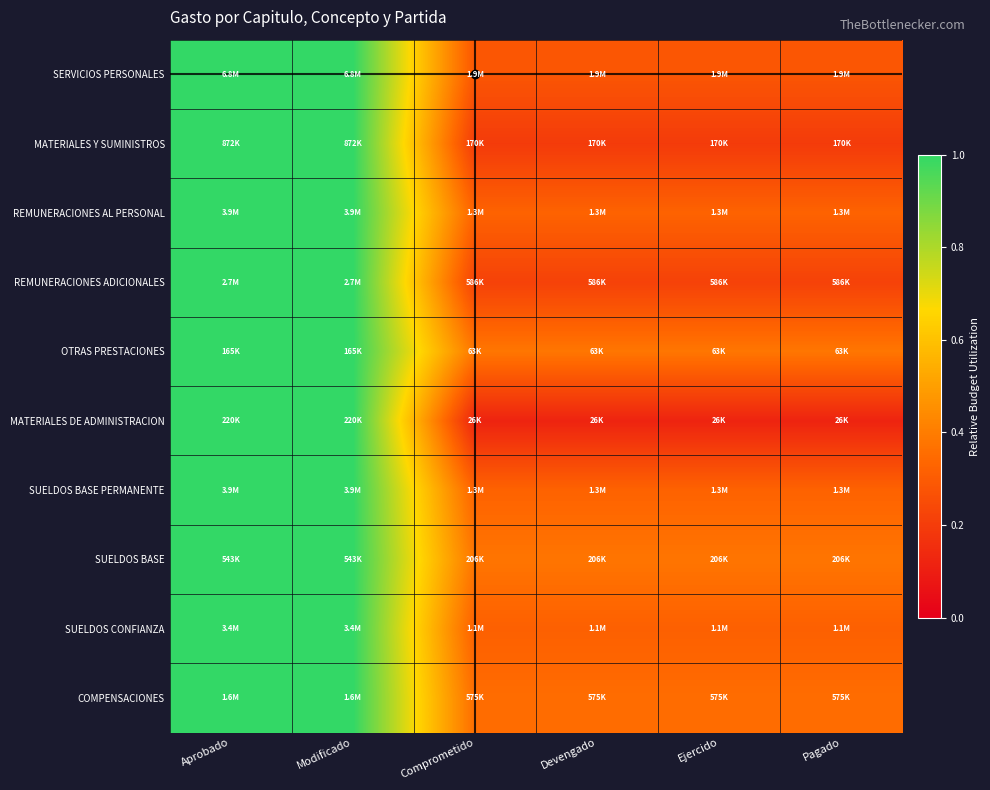

Reading right to left, extract all data points from this chart.

SERVICIOS PERSONALES: Pagado=0.3	Ejercido=0.3	Devengado=0.3	Comprometido=0.3	Modificado=1.0	Aprobado=1.0
MATERIALES Y SUMINISTROS: Pagado=0.2	Ejercido=0.2	Devengado=0.2	Comprometido=0.2	Modificado=1.0	Aprobado=1.0
REMUNERACIONES AL PERSONAL: Pagado=0.3	Ejercido=0.3	Devengado=0.3	Comprometido=0.3	Modificado=1.0	Aprobado=1.0
REMUNERACIONES ADICIONALES: Pagado=0.2	Ejercido=0.2	Devengado=0.2	Comprometido=0.2	Modificado=1.0	Aprobado=1.0
OTRAS PRESTACIONES: Pagado=0.4	Ejercido=0.4	Devengado=0.4	Comprometido=0.4	Modificado=1.0	Aprobado=1.0
MATERIALES DE ADMINISTRACION: Pagado=0.1	Ejercido=0.1	Devengado=0.1	Comprometido=0.1	Modificado=1.0	Aprobado=1.0
SUELDOS BASE PERMANENTE: Pagado=0.3	Ejercido=0.3	Devengado=0.3	Comprometido=0.3	Modificado=1.0	Aprobado=1.0
SUELDOS BASE: Pagado=0.4	Ejercido=0.4	Devengado=0.4	Comprometido=0.4	Modificado=1.0	Aprobado=1.0
SUELDOS CONFIANZA: Pagado=0.3	Ejercido=0.3	Devengado=0.3	Comprometido=0.3	Modificado=1.0	Aprobado=1.0
COMPENSACIONES: Pagado=0.4	Ejercido=0.4	Devengado=0.4	Comprometido=0.4	Modificado=1.0	Aprobado=1.0